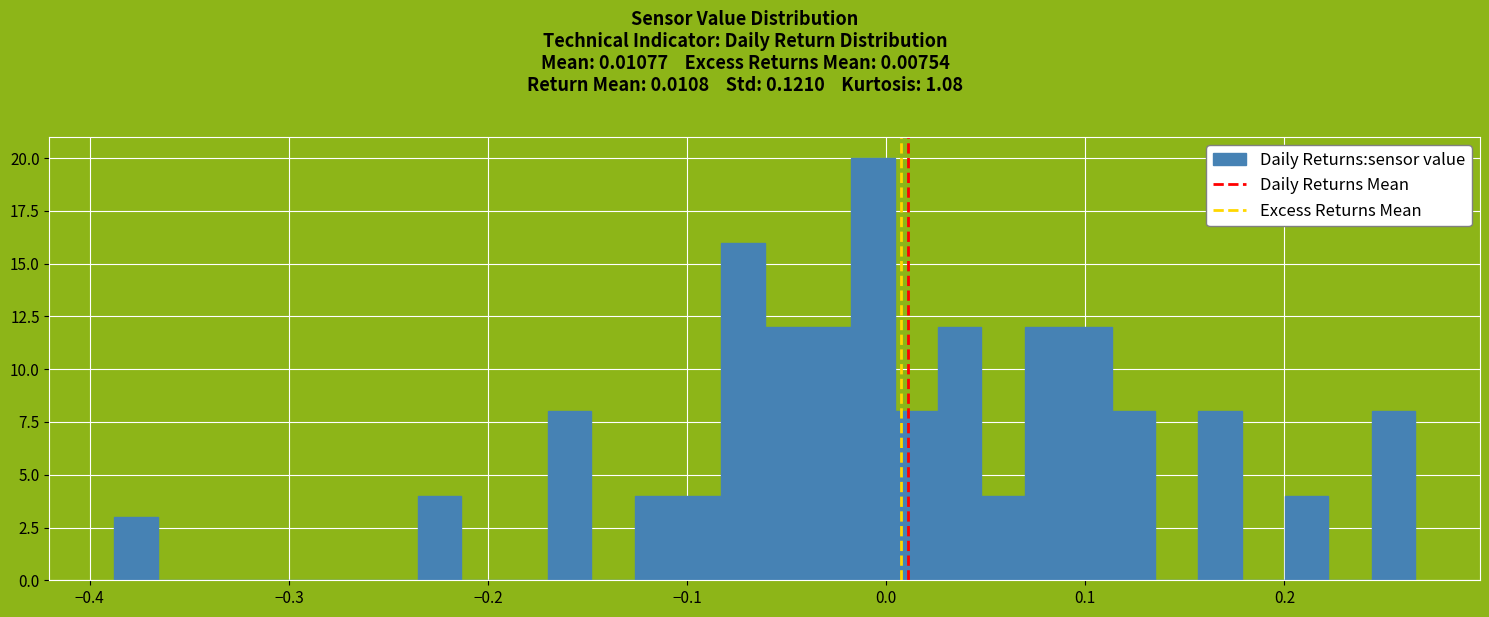

Around what value on the x-axis is the tallest bar? Give the approximate position of its centre, as read against the axis.

-0.01